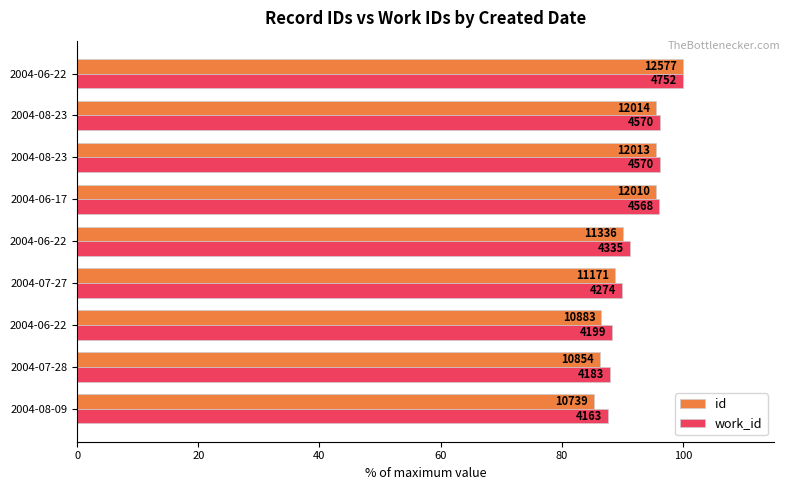

What is the minimum value for work_id?

87.6